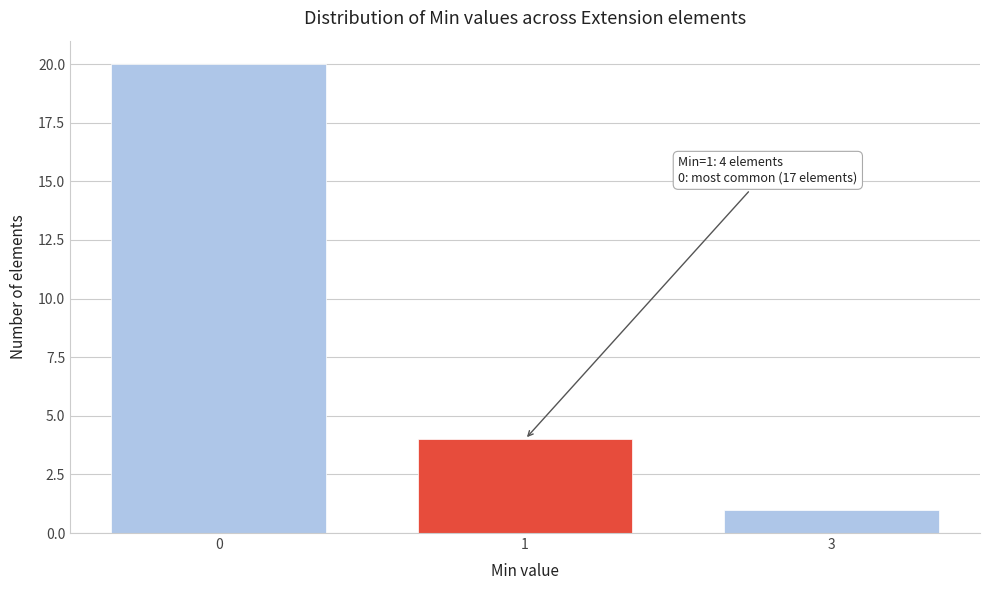

Reading right to left, extract all data points from this chart.

1	4	20